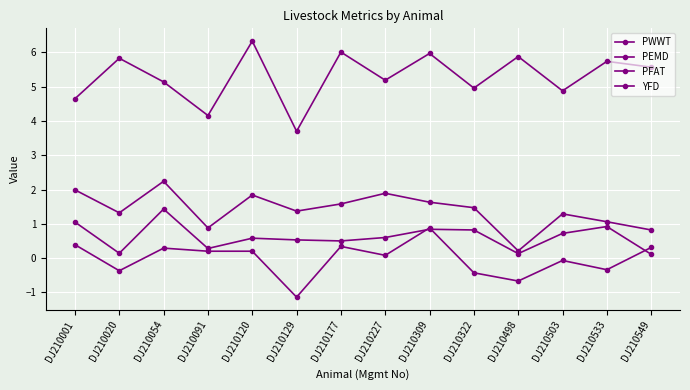

What is the sum of all YFD values?

-0.3